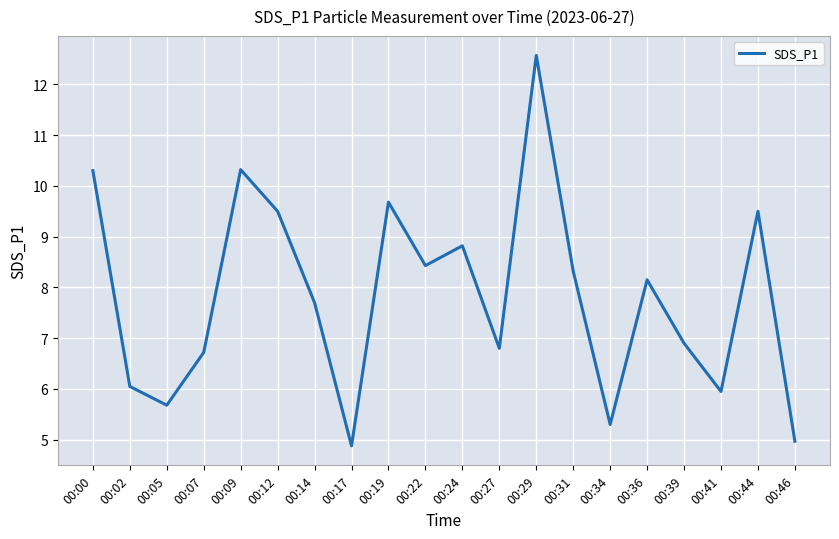

Is it true that the value at 00:22 is 8.4?

True